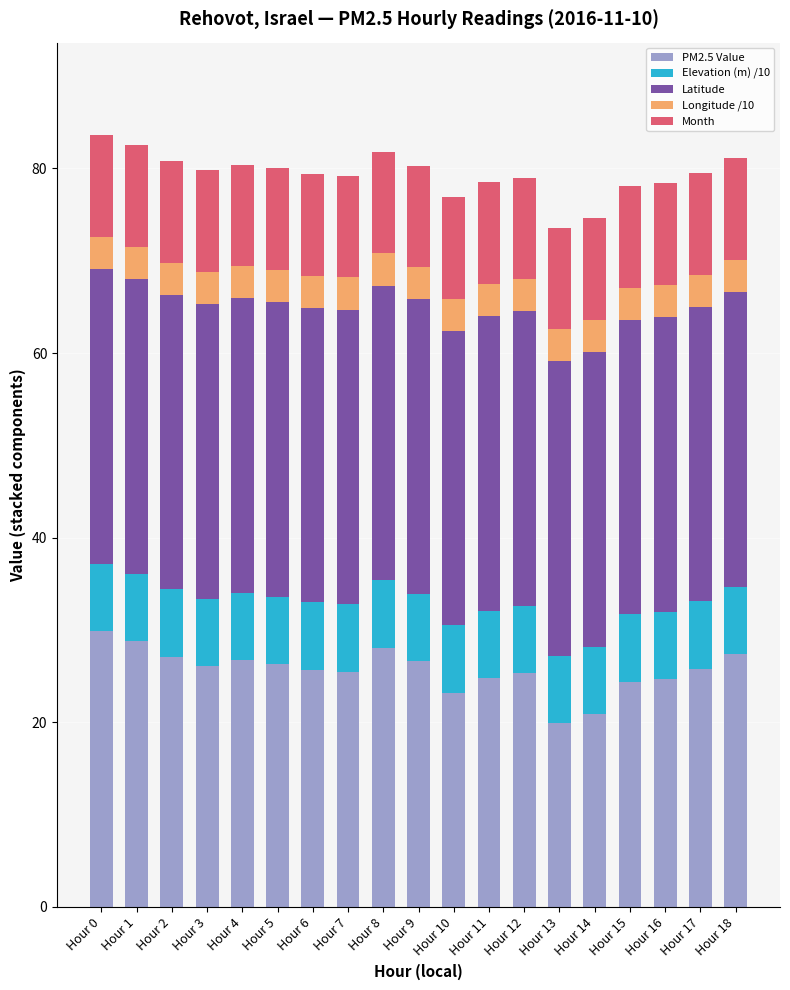

What is the total value across all series at Hour 4?

80.4